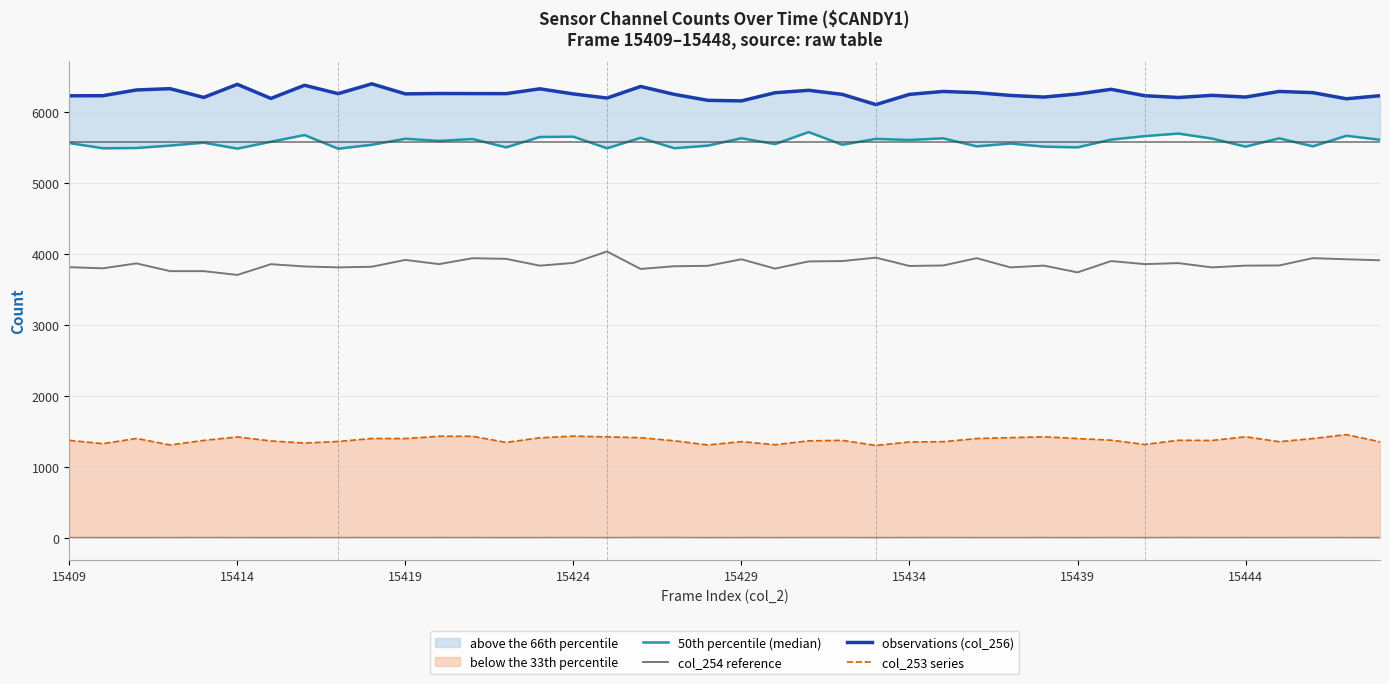

The value of col_254 reference at 15424 is 1261. True or false?

False